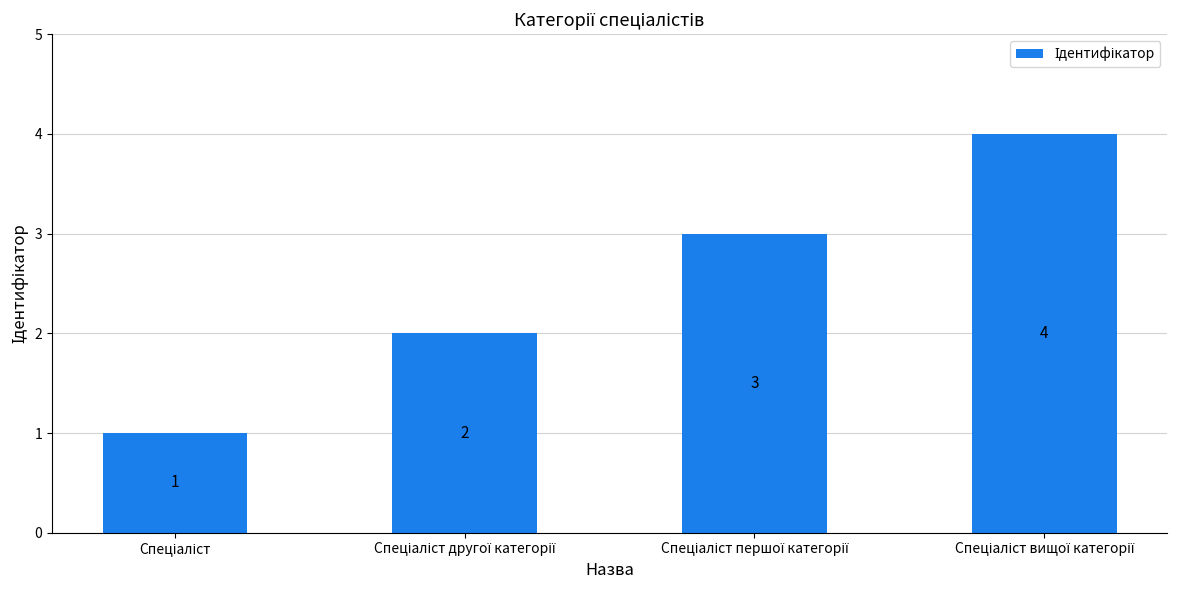

What is the value of the 2nd bar from the left?

2